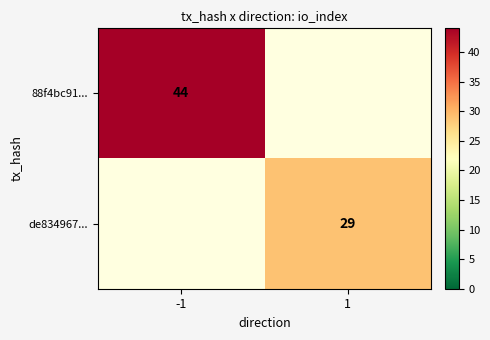

What is the maximum value shown in the chart?

44.0